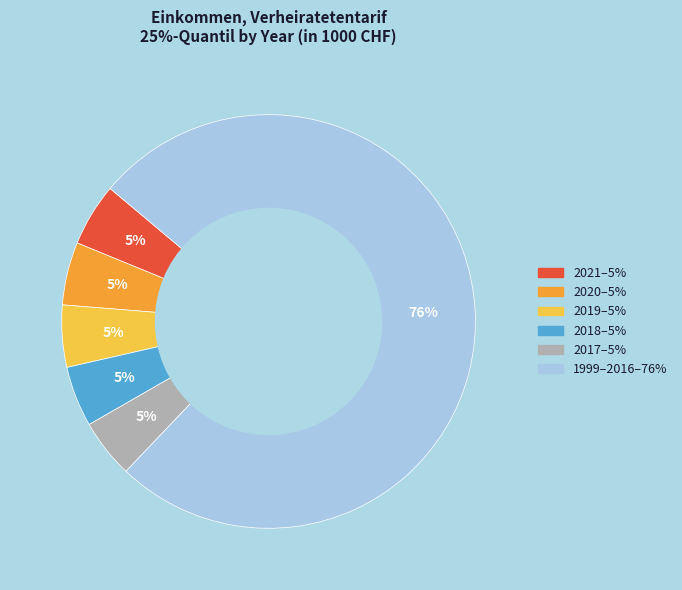

Is there any slice that represents more than half of the pie?

Yes